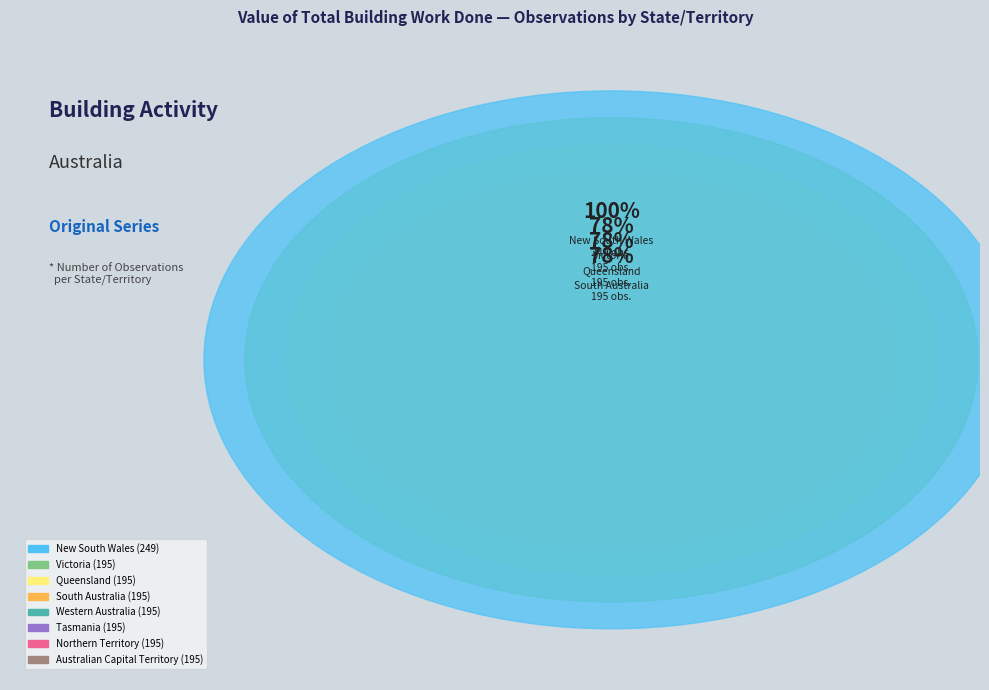

What is the smallest slice in the pie chart?

Victoria